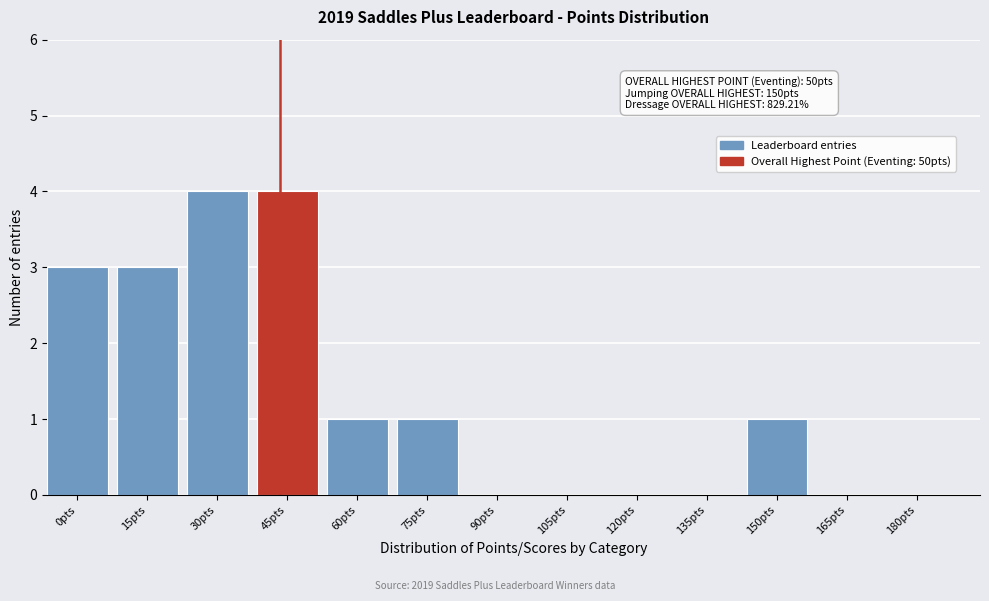

Reading left to right, transcribe all the data shown in this chart.

0pts=3	15pts=3	30pts=4	45pts=4	60pts=1	75pts=1	90pts=0	105pts=0	120pts=0	135pts=0	150pts=1	165pts=0	180pts=0